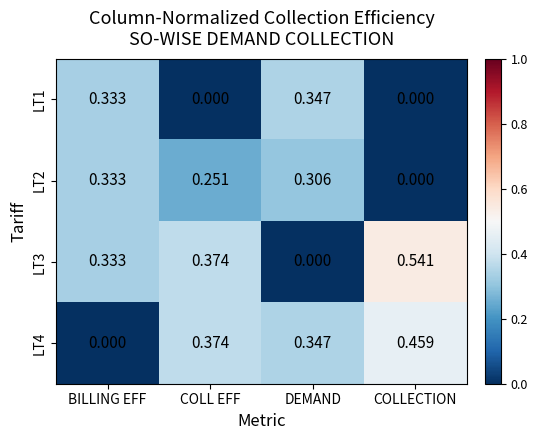

Which series changed the most between COLL EFF and DEMAND?

LT3